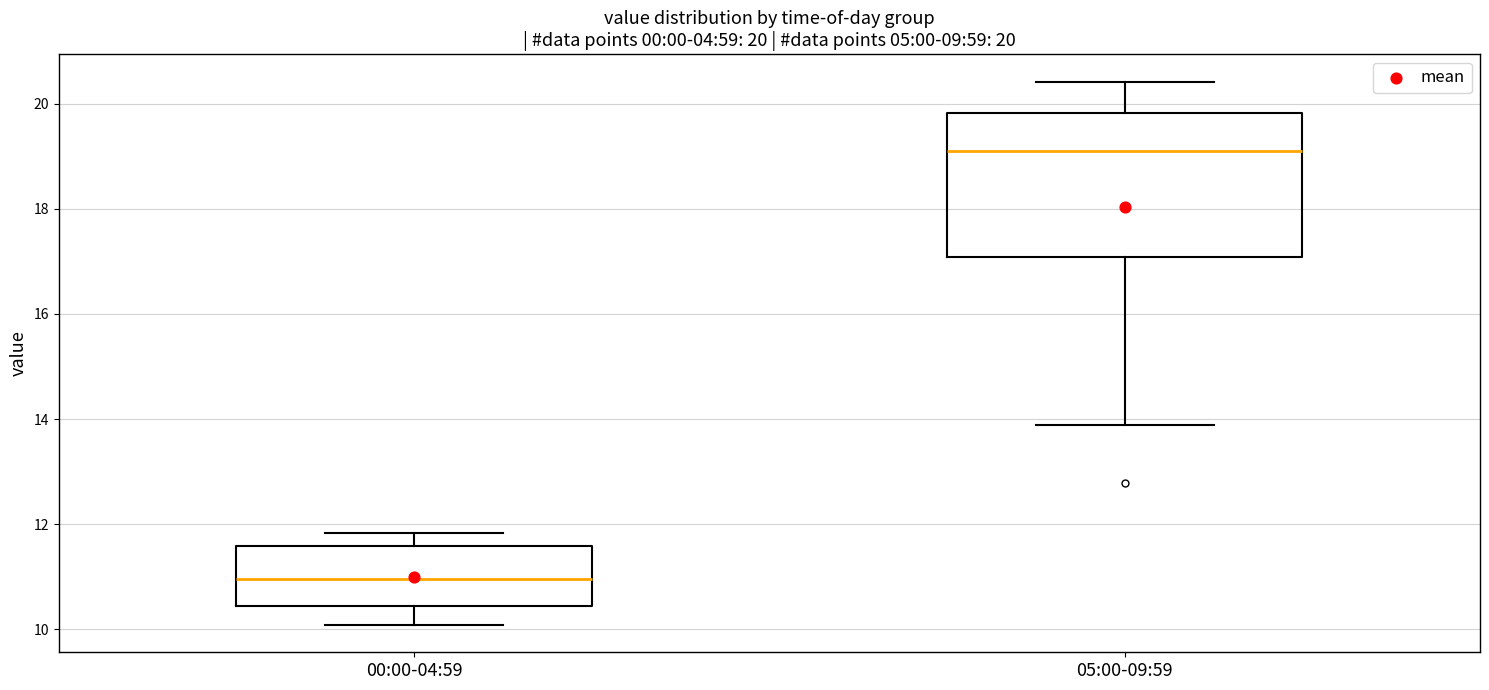

Which box is the tallest, from its lower edge to its upper edge?

05:00-09:59